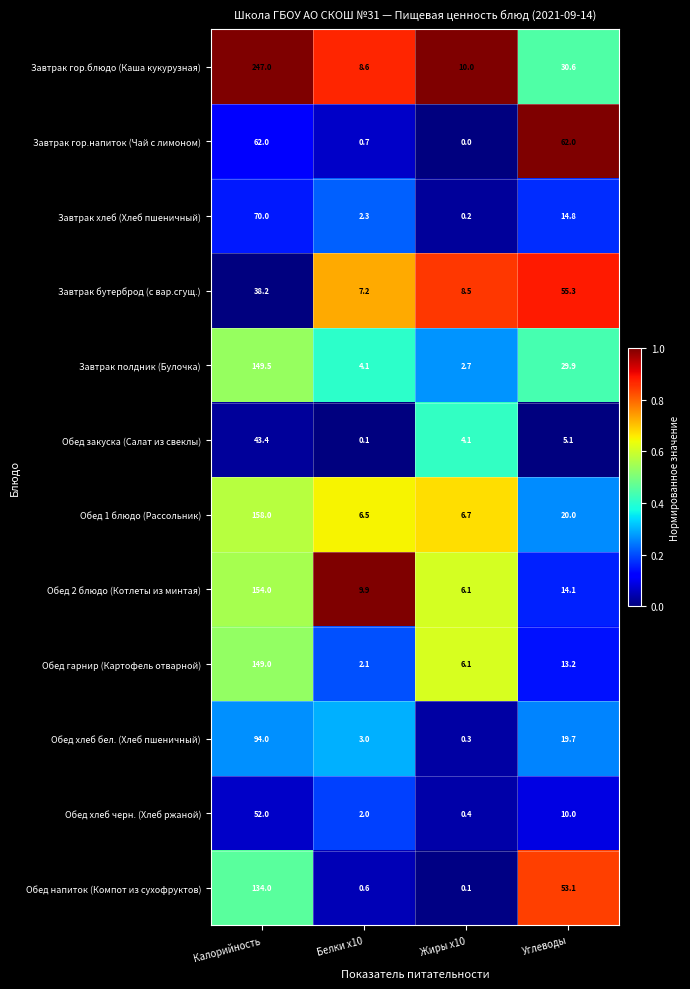

What is the approximate value of Обед гарнир (Картофель отварной) at Калорийность?

149.0